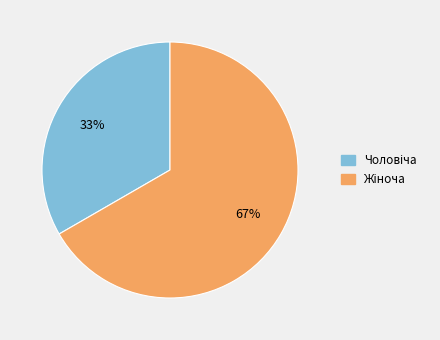

To the nearest percent, what is the average slice percentage?

50%